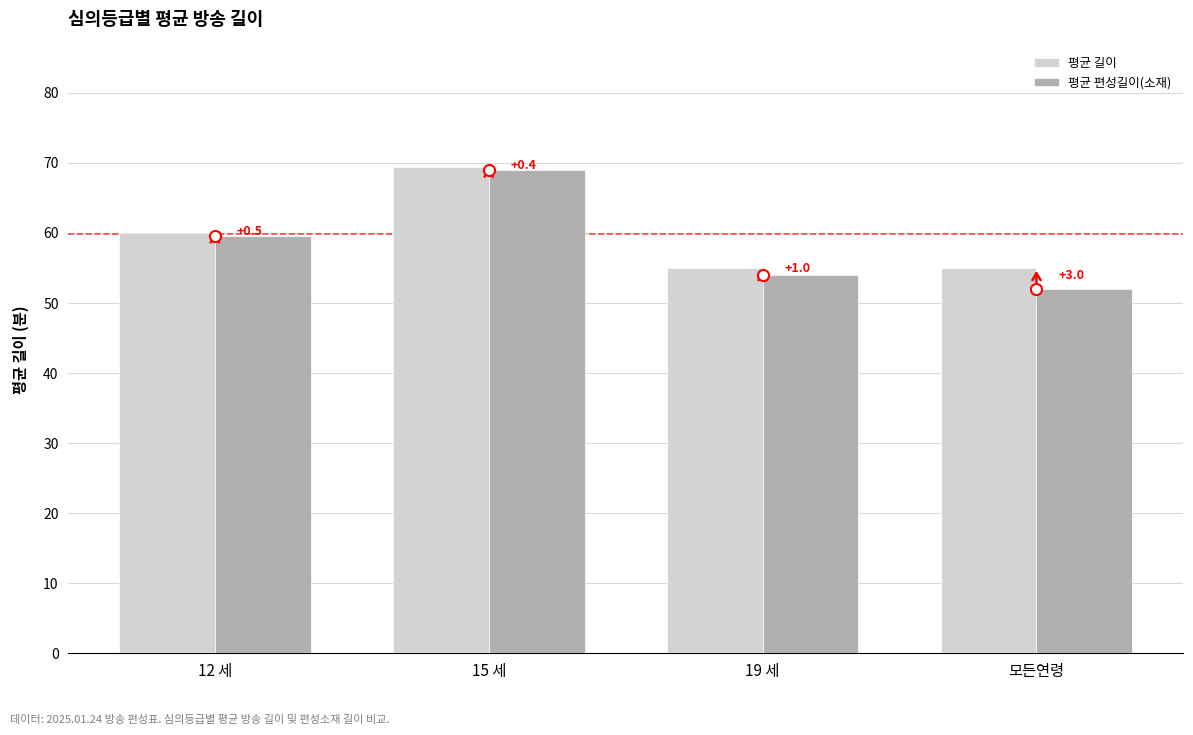

Is the value of 평균 편성길이(소재) at 모든연령 greater than the value of 평균 길이 at 12 세?

No